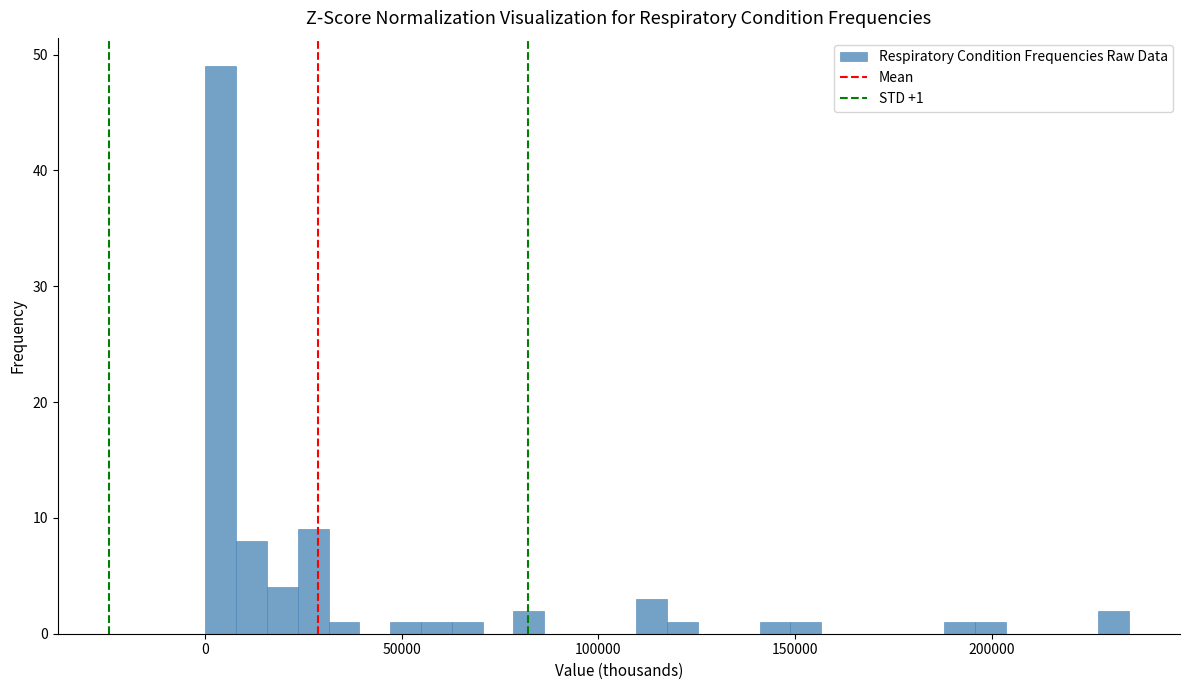

Around what value on the x-axis is the tallest bar? Give the approximate position of its centre, as read against the axis.

5000